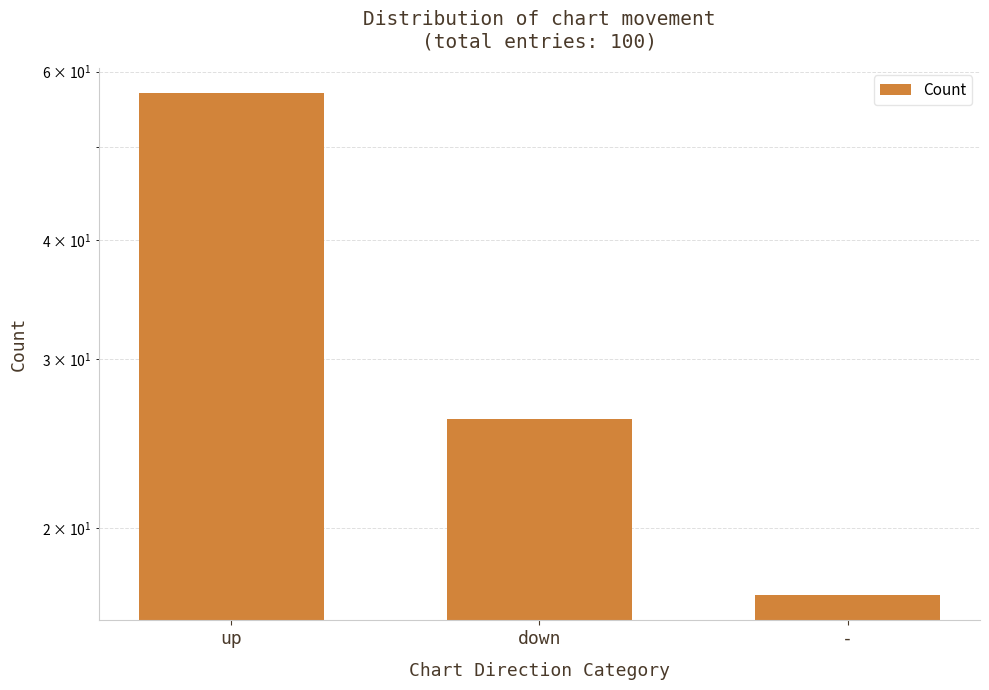

Rank the categories by value from lowest to highest.

-, down, up